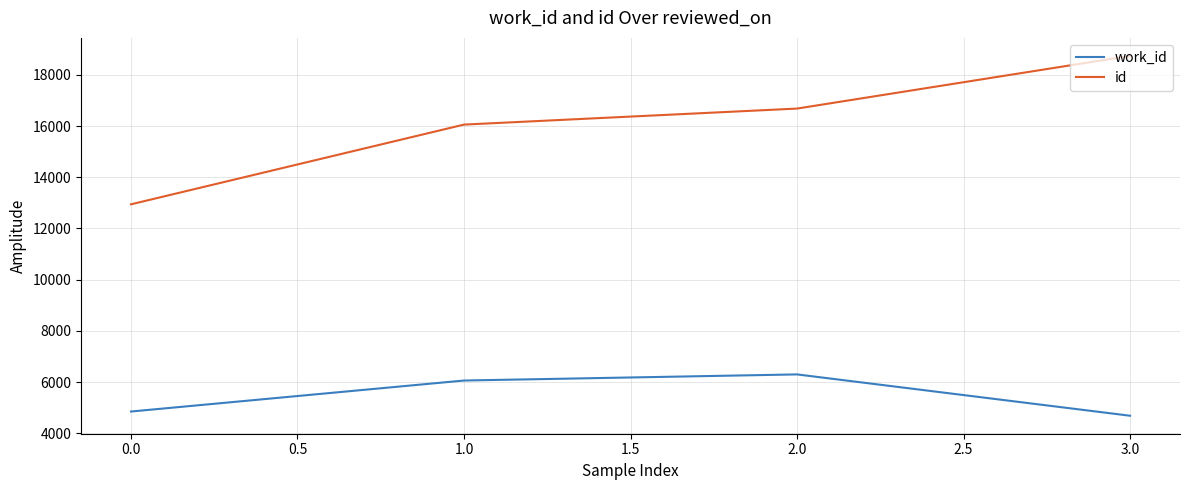

True or false: id has more than 2 interior local peaks.

False